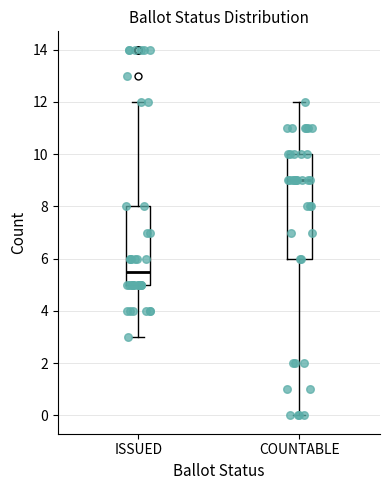

Reading left to right, read every box against the y-axis: the position of its median line, the range the box covers, and the ends of its whiskers. The values are not printed on the chart, so give them approximately, as read against the axis.

ISSUED: median 5.6, box 5.0 to 8.0, whiskers 3.0 to 12.0
COUNTABLE: median 9.0, box 6.0 to 10.0, whiskers 0.0 to 12.0